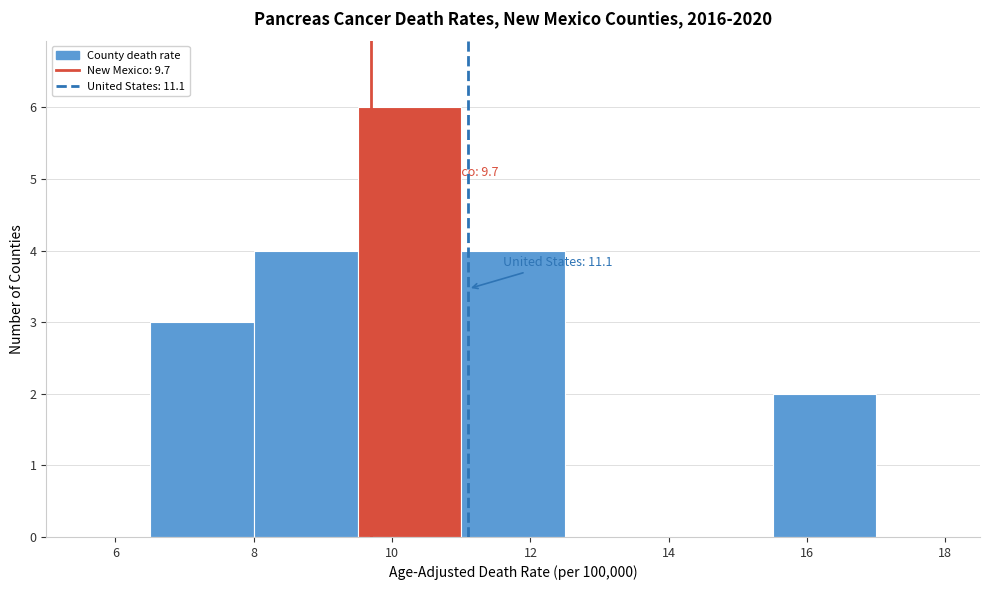

Which range on the x-axis has the tallest bar?

9.5 to 11.0